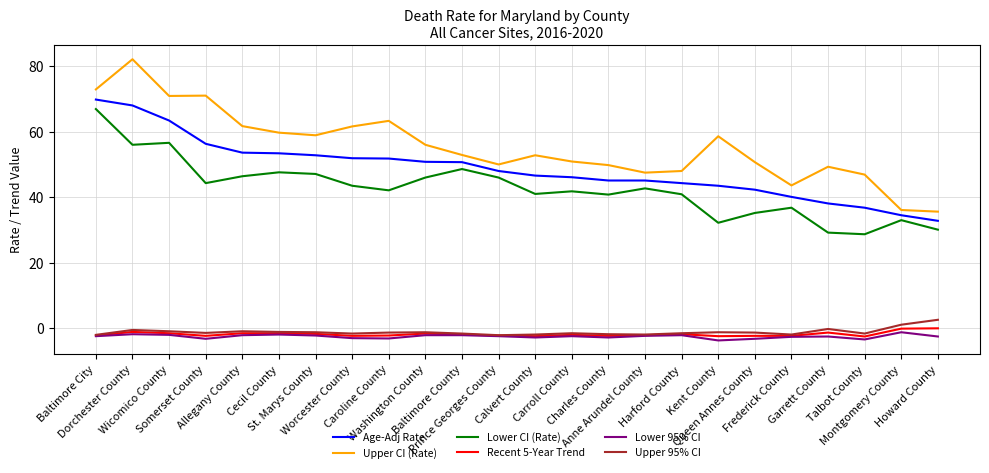

At which label does Lower CI (Rate) reach its peak?

Baltimore City